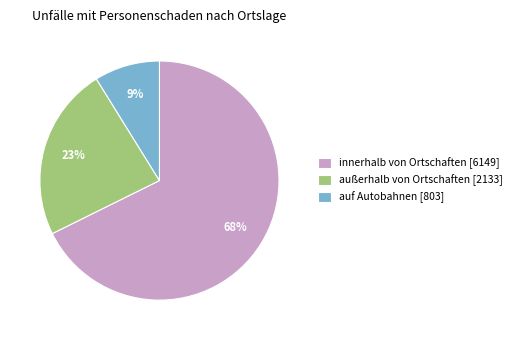

Is the sum of auf Autobahnen and innerhalb von Ortschaften greater than half?

Yes